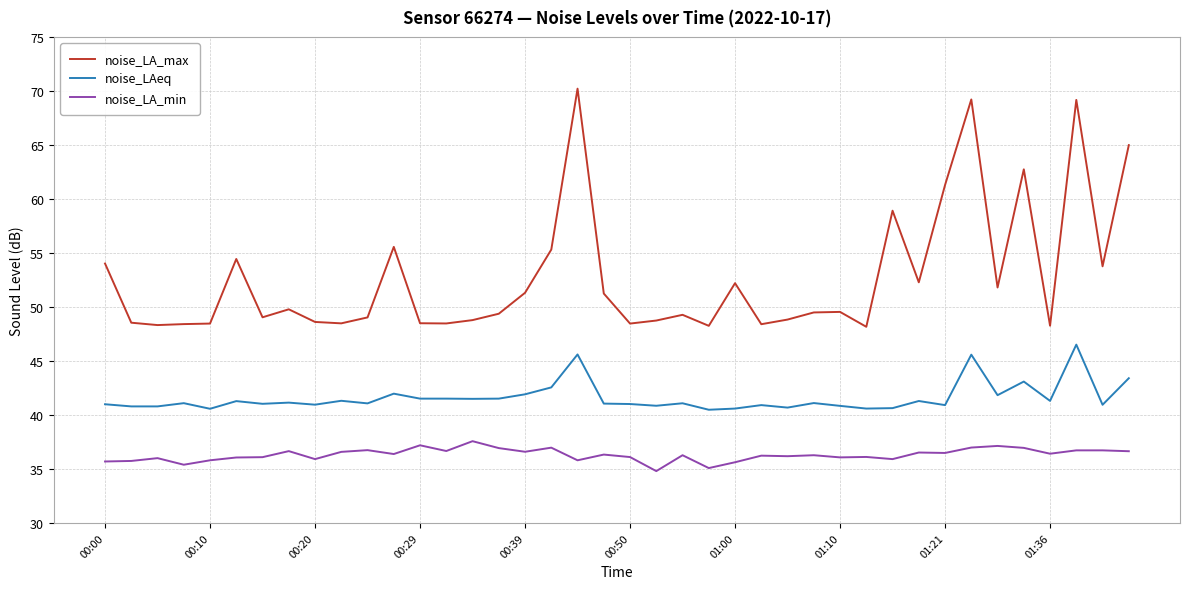

What is the difference between the maximum and minimum values in the noise_LA_min series?

2.8